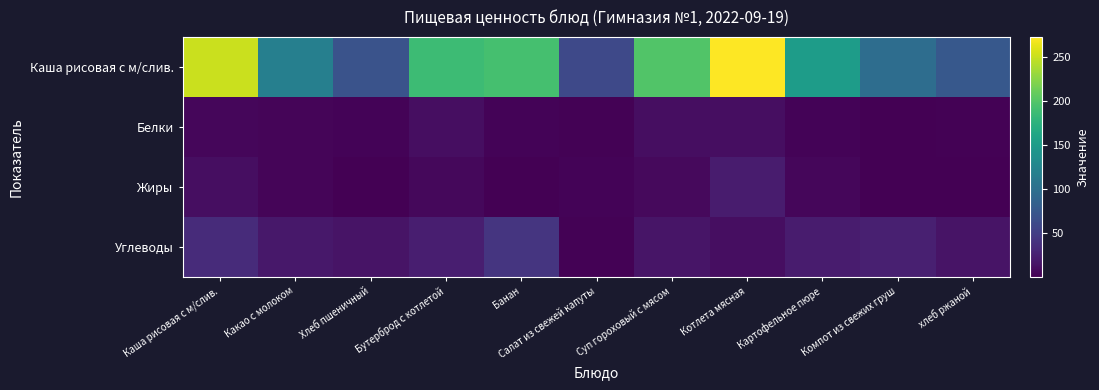

Between Банан and Каша рисовая с м/слив., which is larger?

Каша рисовая с м/слив.